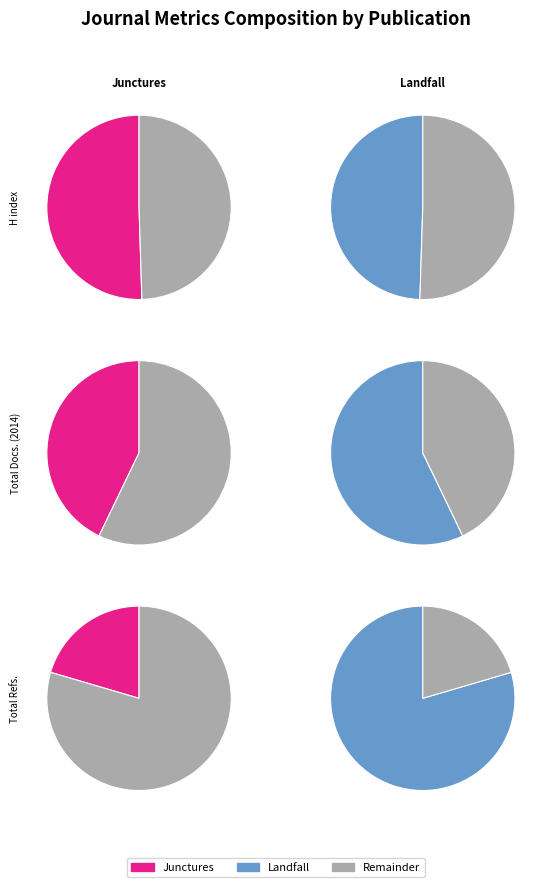

What portion of the pie excludes Landfall?

50.5%